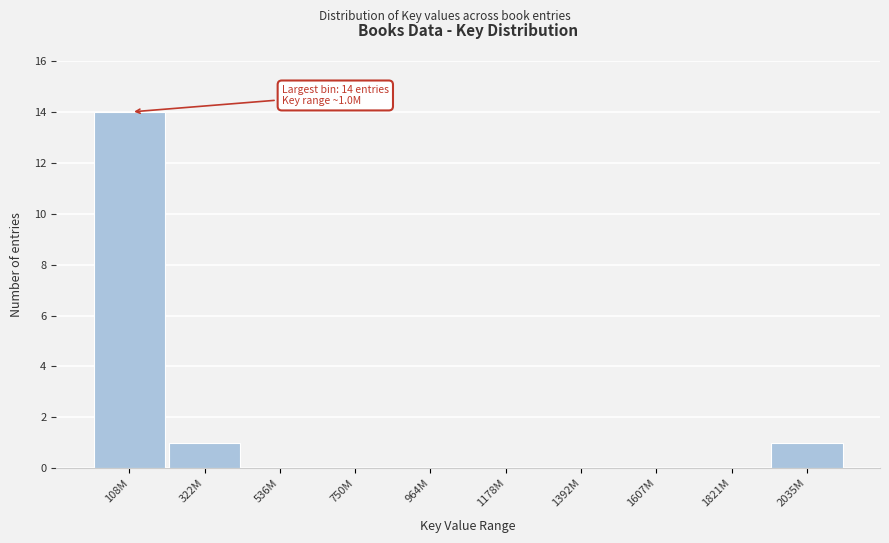

Reading left to right, extract all data points from this chart.

108M=14	322M=1	536M=0	750M=0	964M=0	1178M=0	1392M=0	1607M=0	1821M=0	2035M=1